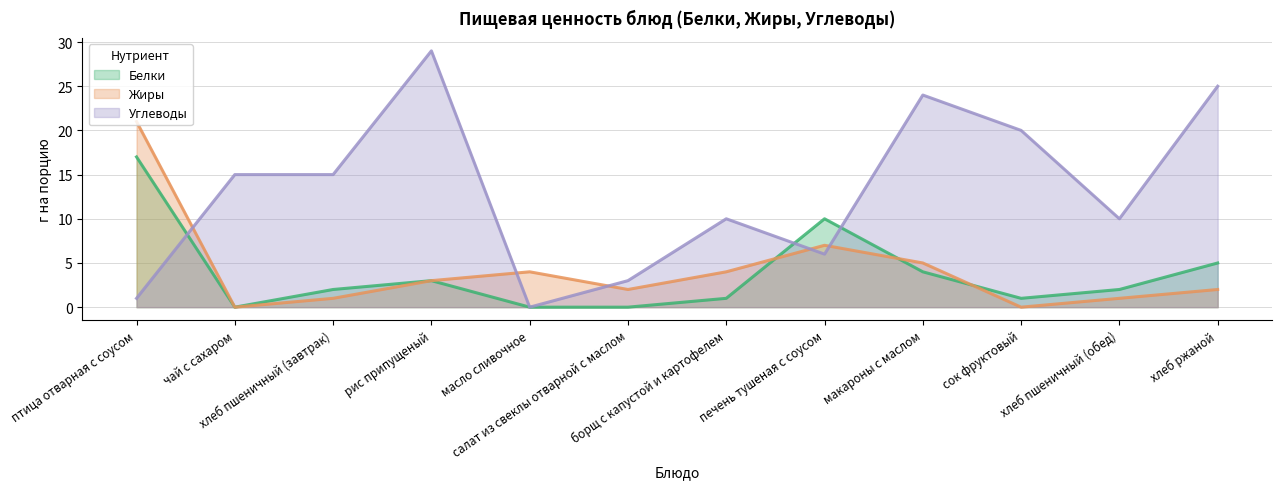

What is the label of the 4th point from the right?

макароны с маслом